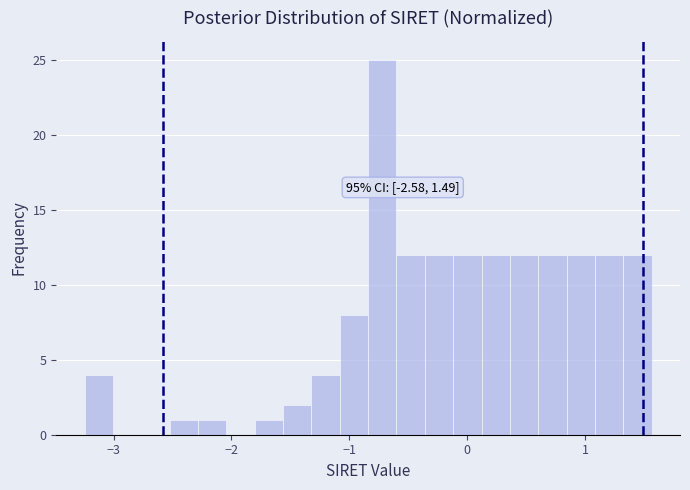

Around what value on the x-axis is the tallest bar? Give the approximate position of its centre, as read against the axis.

-0.7